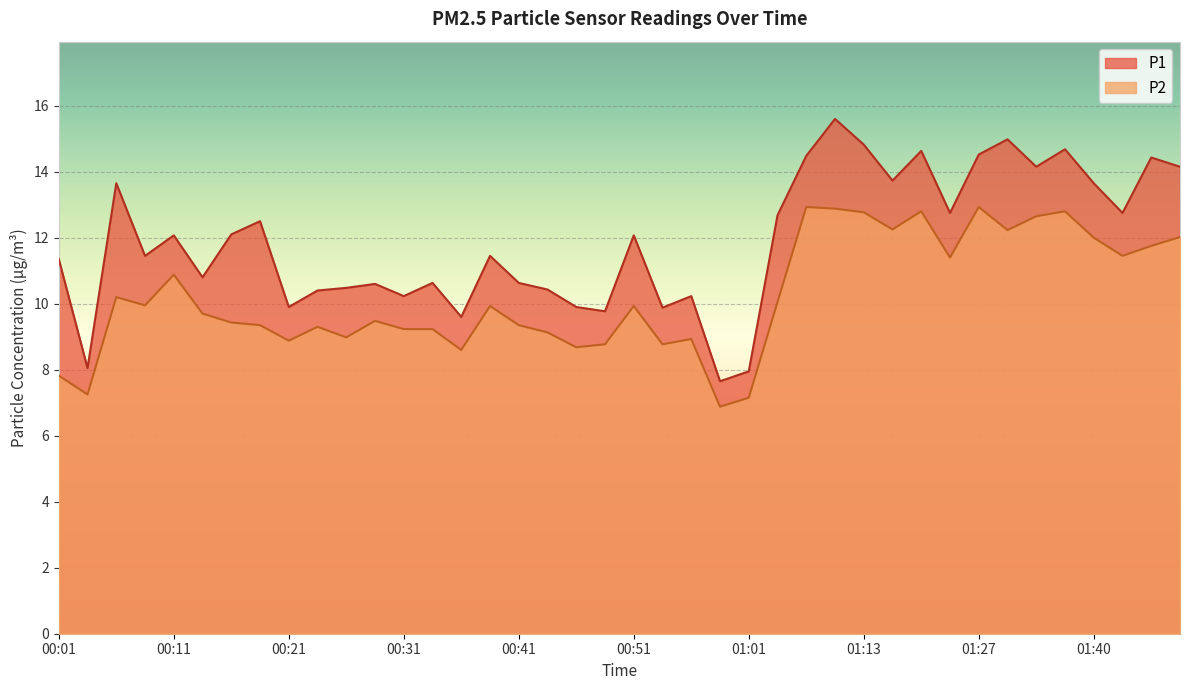

Rank the series at 00:01 from highest to lowest value.

P1, P2